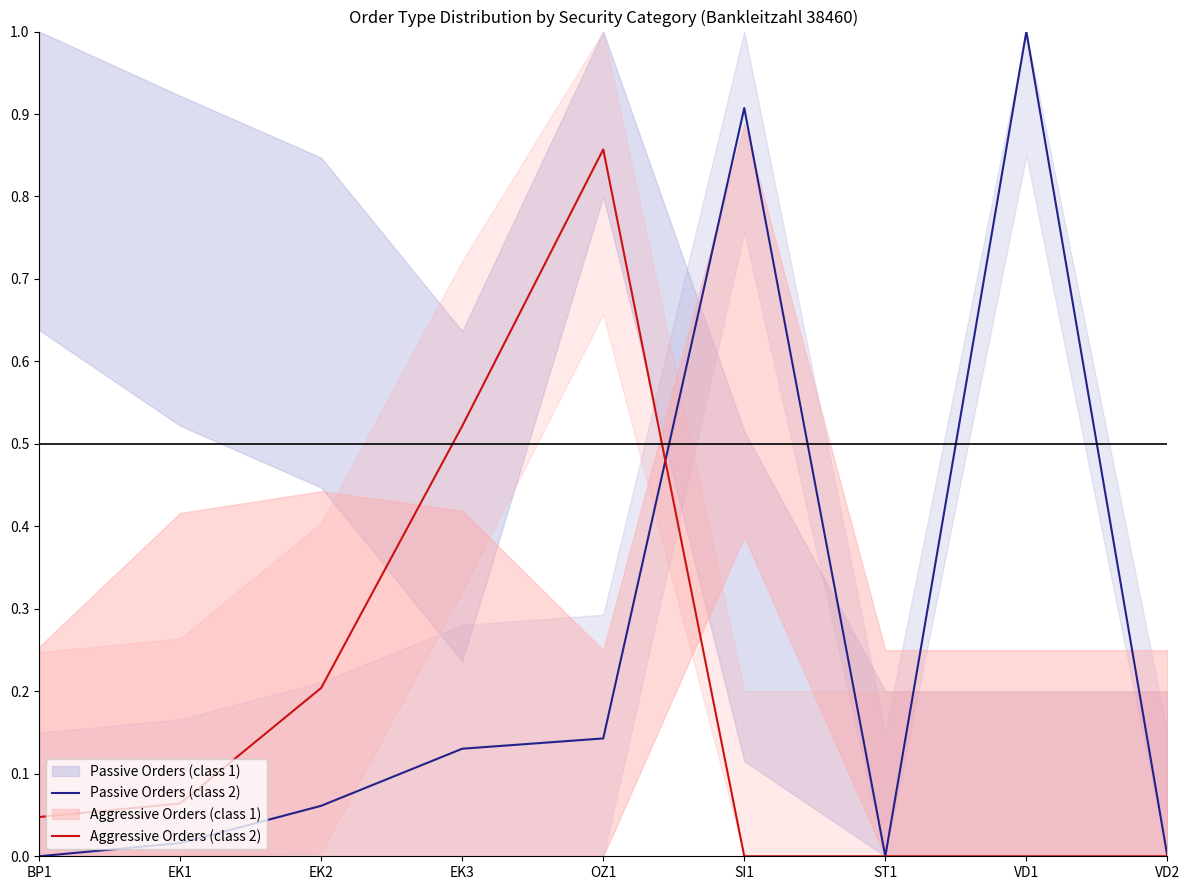

Which category has the lowest value across all series?

BP1